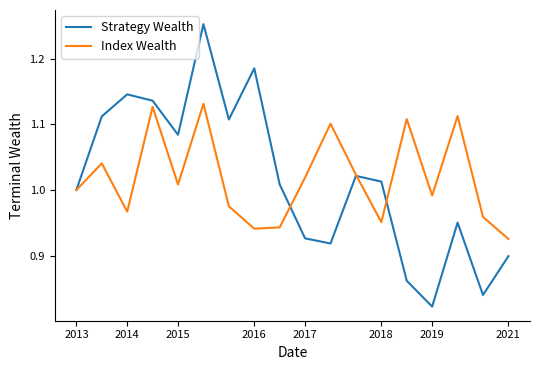

List the series in order of their peak value, lowest first.

Index Wealth, Strategy Wealth